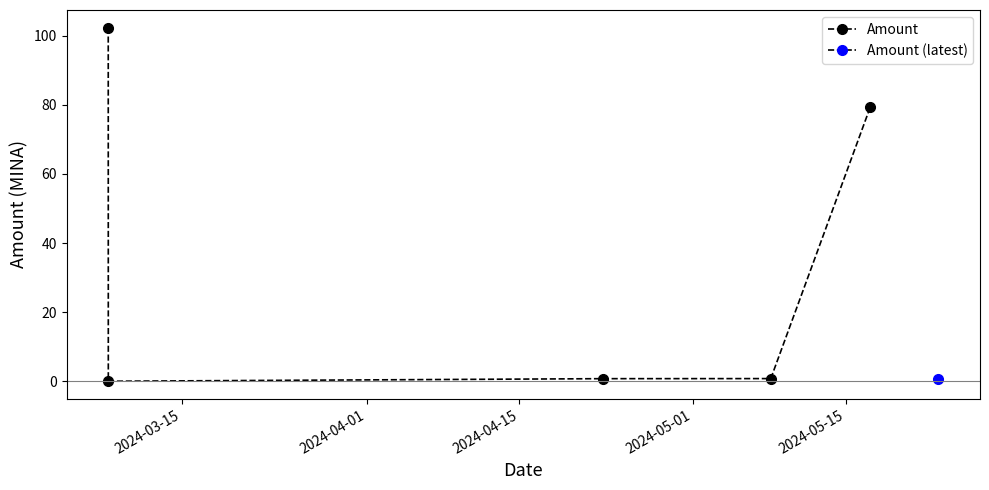

Between 2024-05-15 and 2024-04-01, which is larger?

2024-05-15